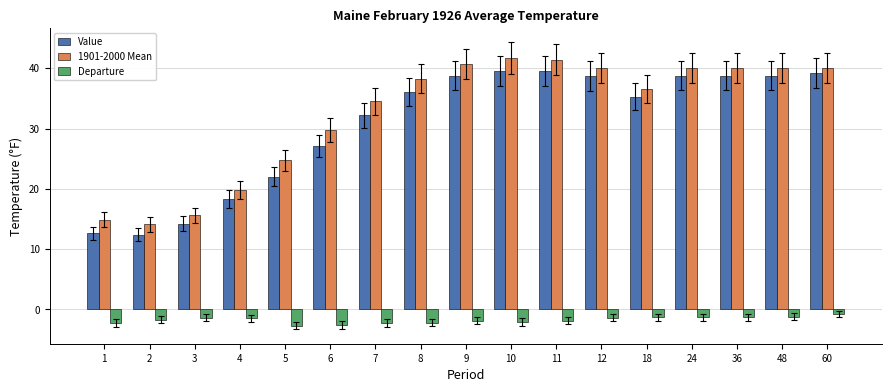

What is the total value across all series at 2?

24.8